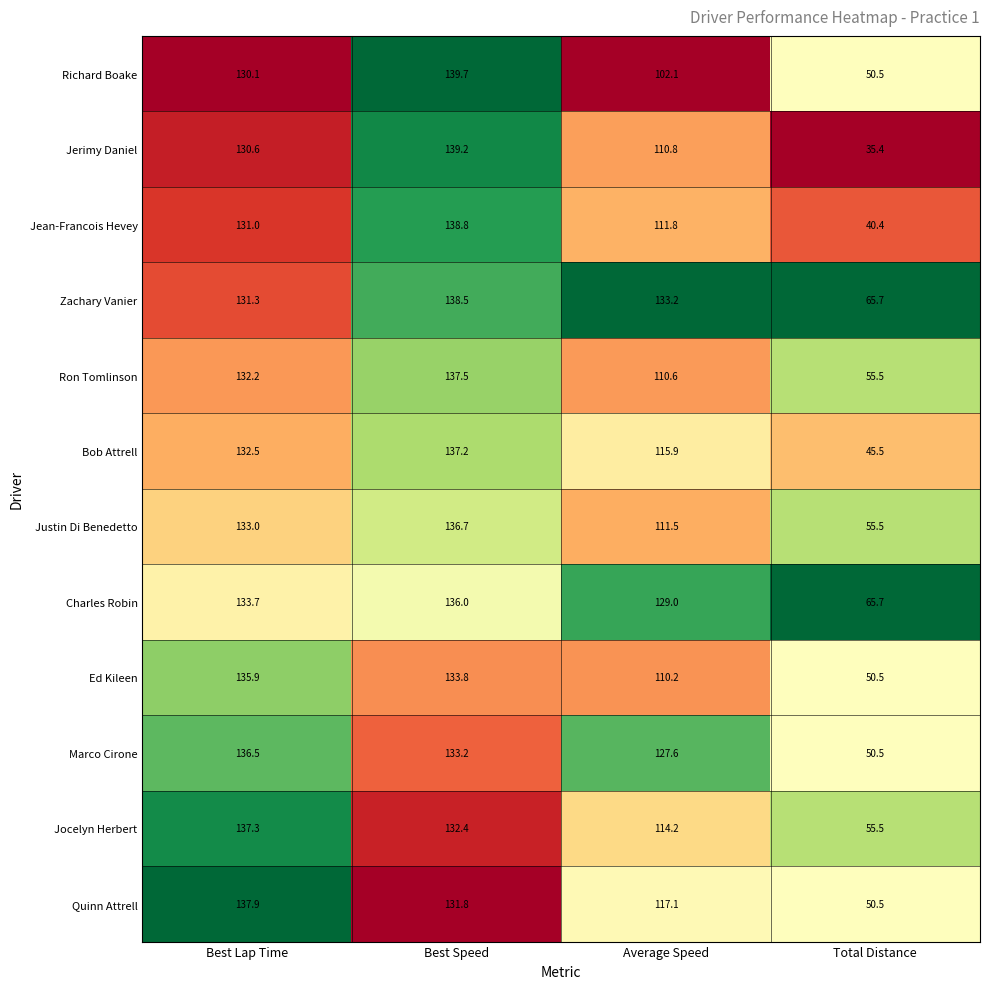

Which series has the widest spread of values?

Jerimy Daniel